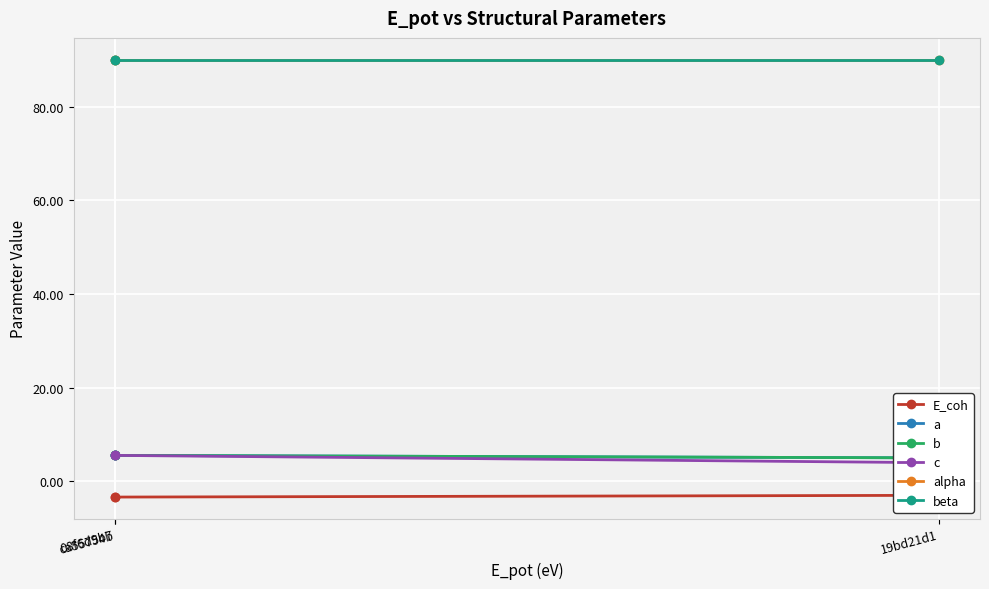

How many distinct data groups are displayed?

6